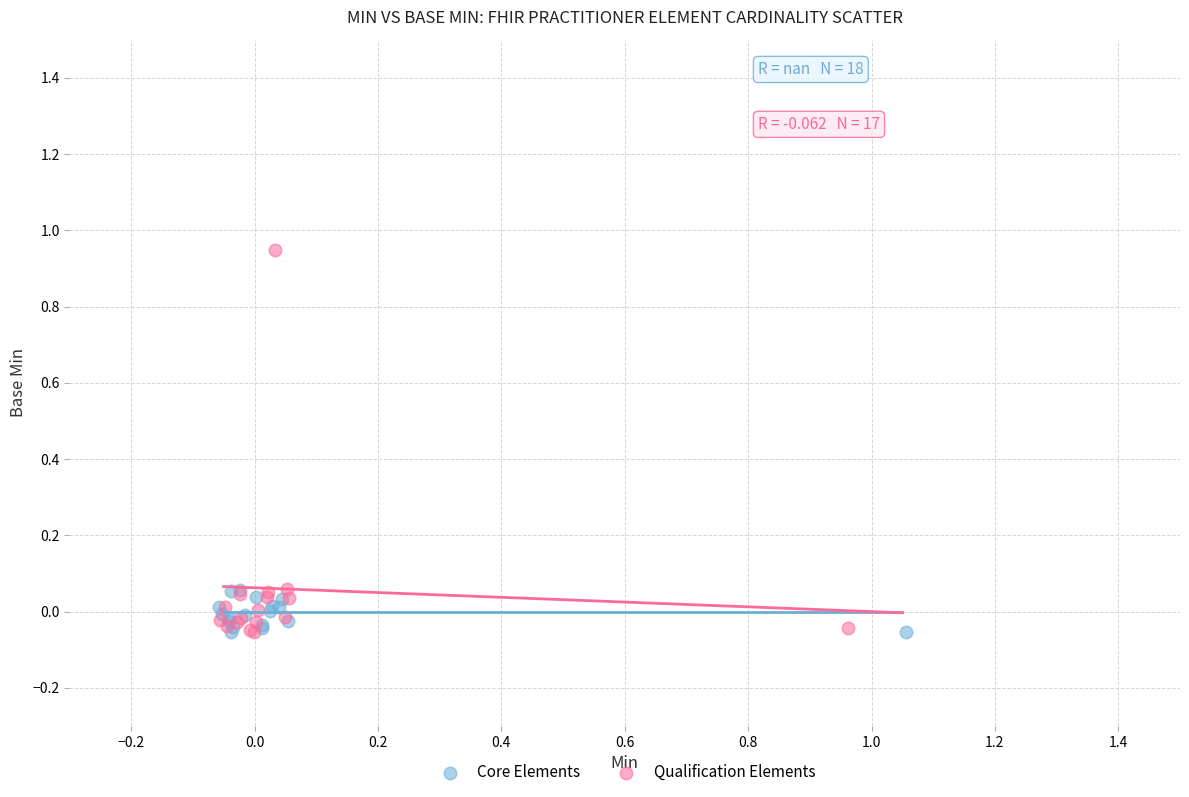

Which series has the widest spread of Y values?

Qualification Elements